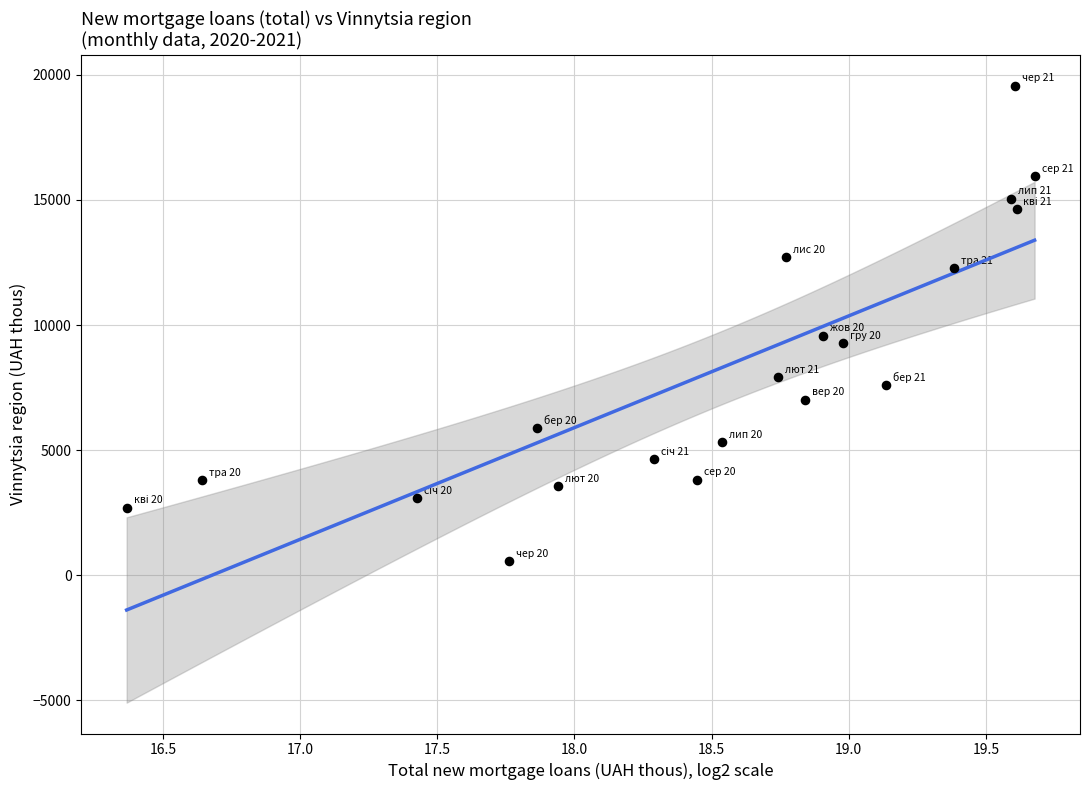

What Y value in the scatter plot is closest to 10067?

9574.5